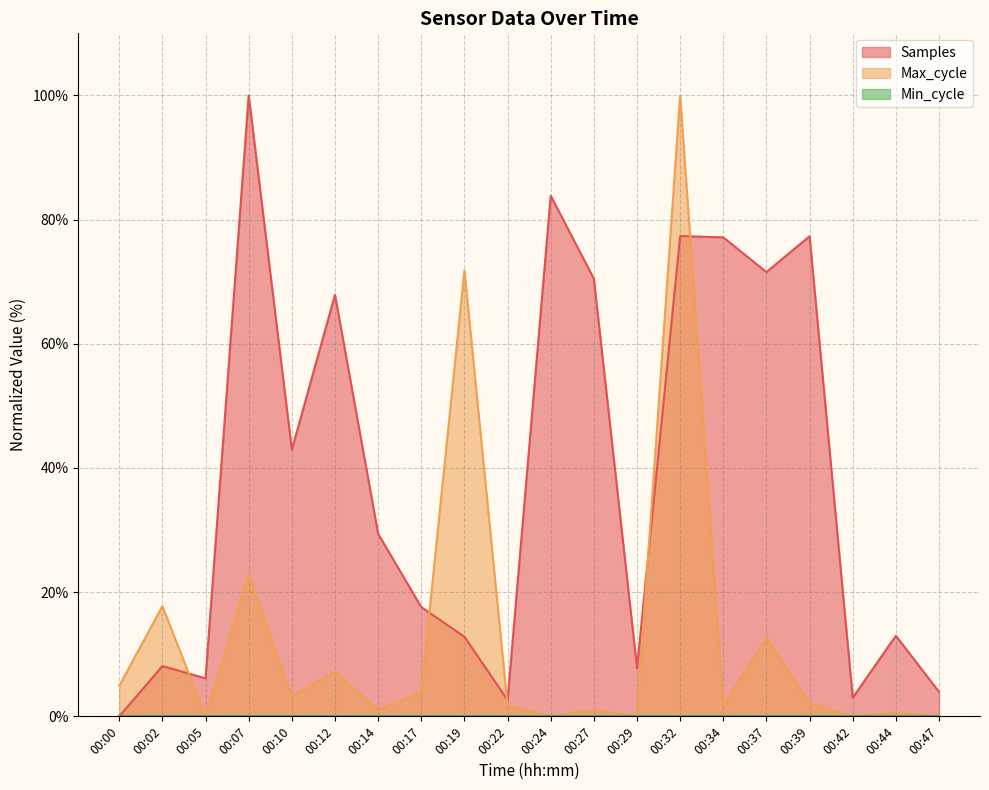

How many lines are shown in the chart?

3